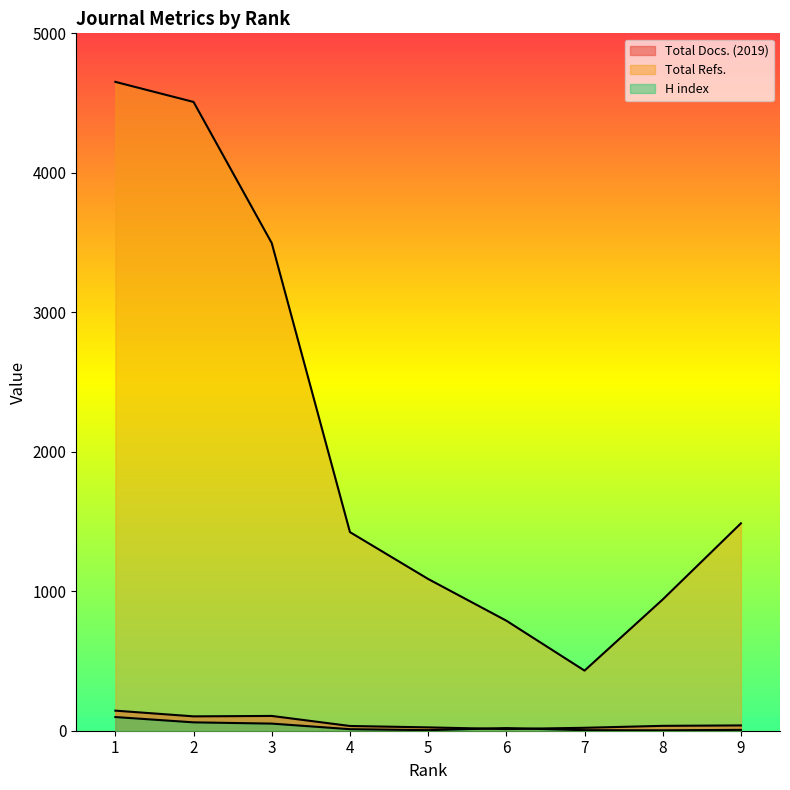

The value of Total Refs. at 1 is 4652. True or false?

True